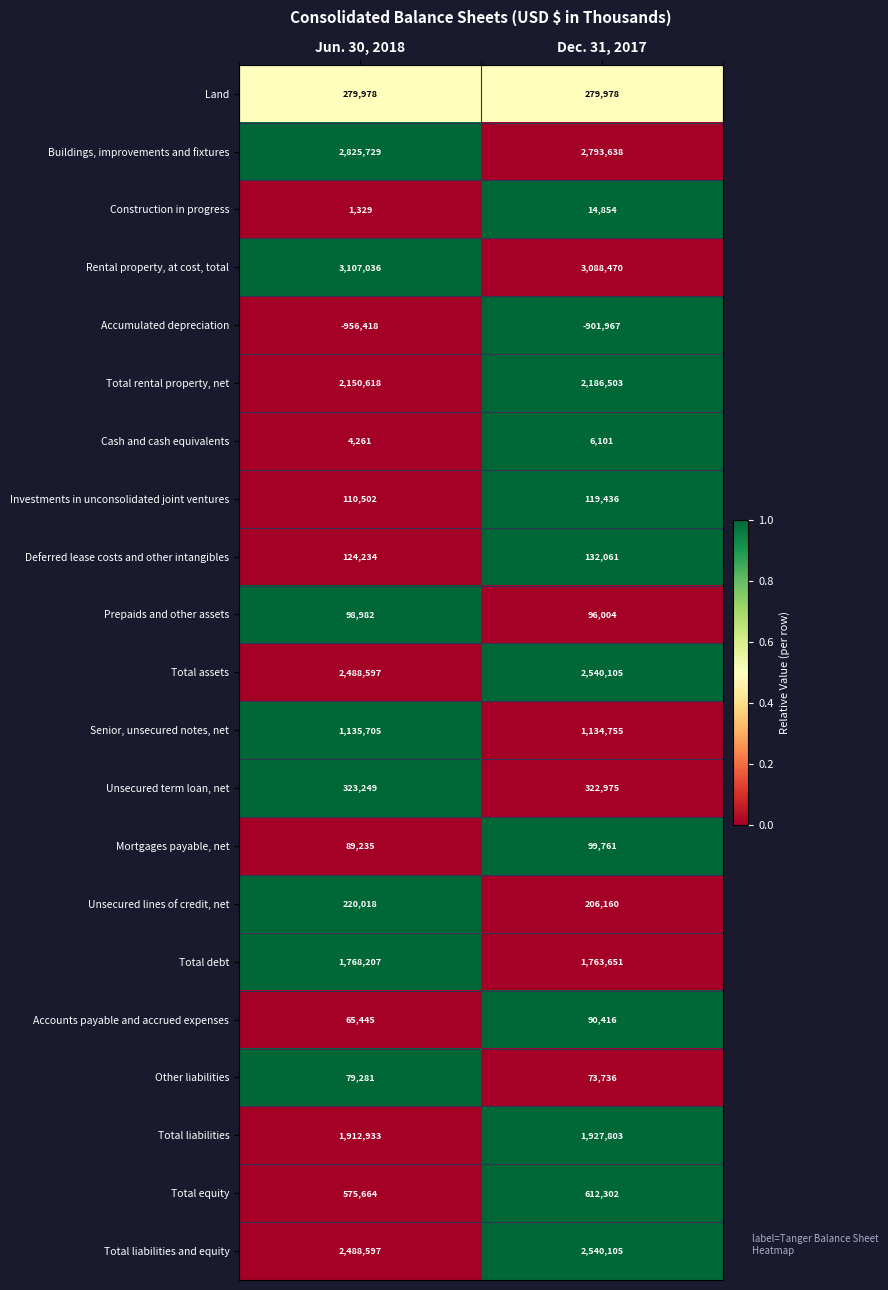

Between Jun. 30, 2018 and Dec. 31, 2017, which series saw the biggest shift?

Accumulated depreciation